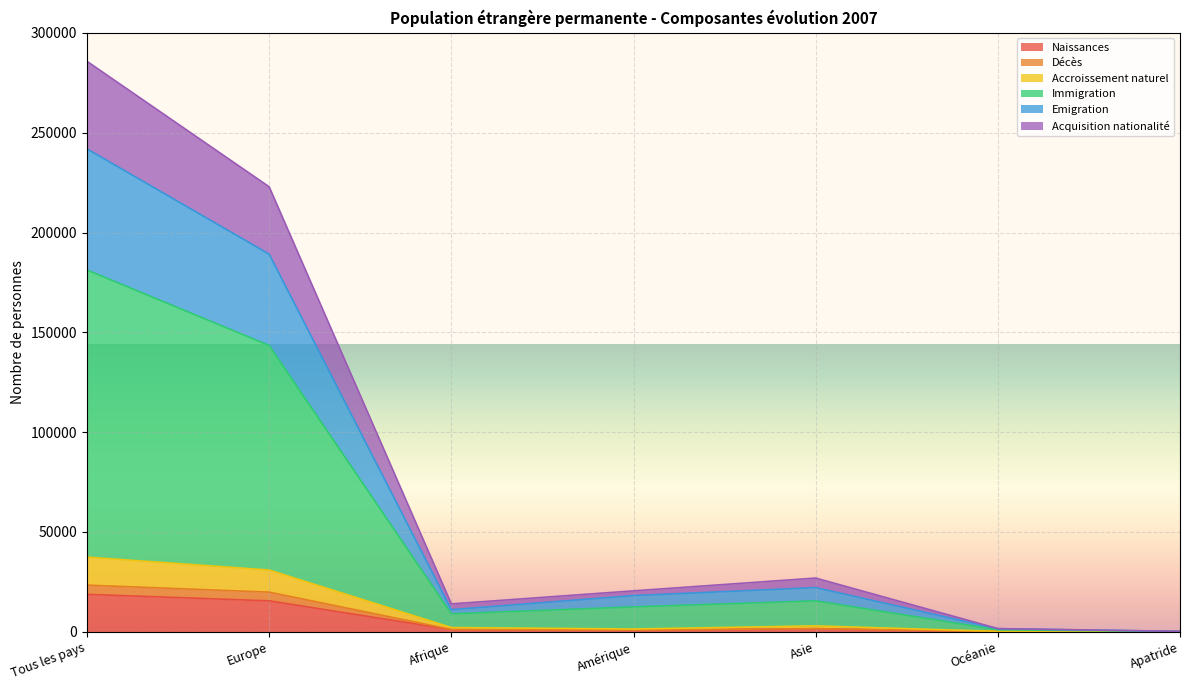

True or false: Naissances has a value of 61 at Océanie.

True